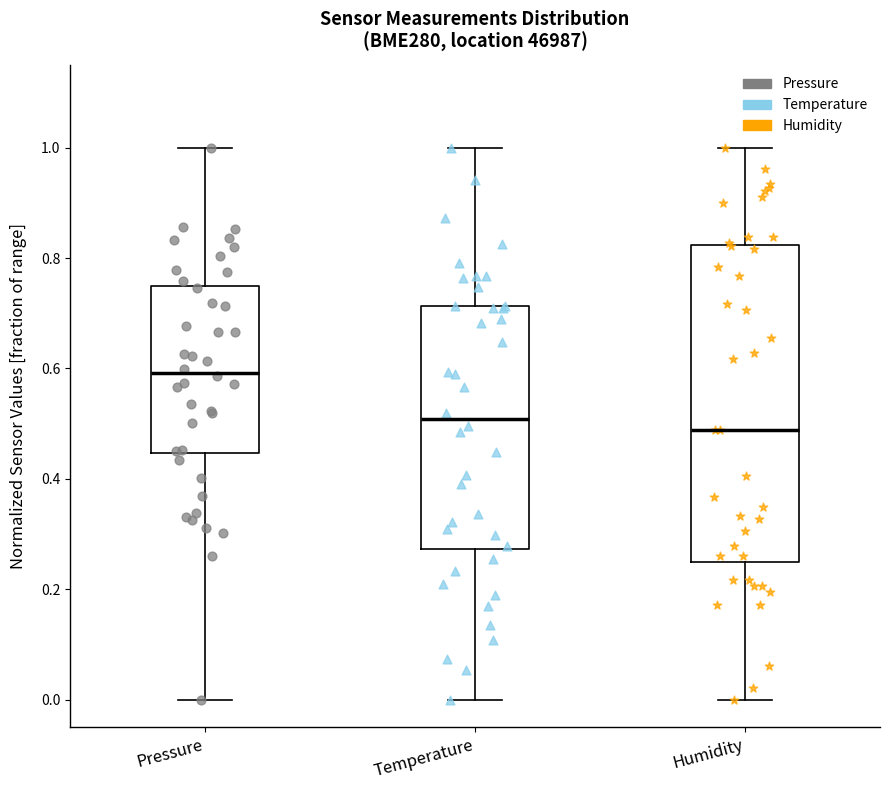

Where does the upper whisker of the box for Pressure end on the y-axis? The values are not printed on the chart, so give them approximately, as read against the axis.

1.00